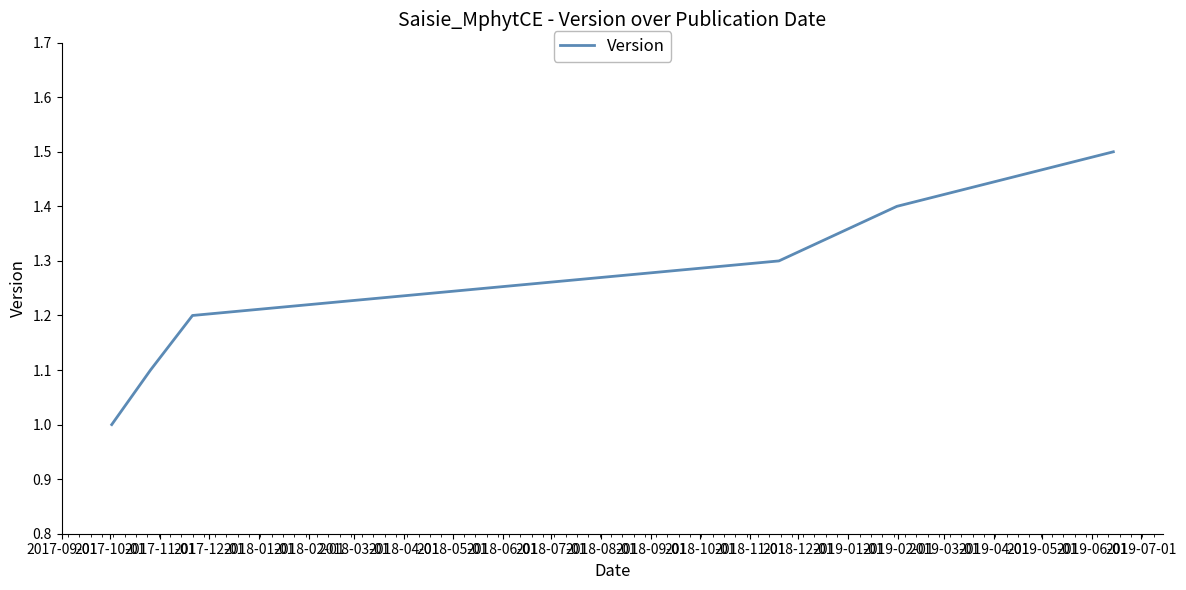

What is the difference between the maximum and minimum values?

0.5